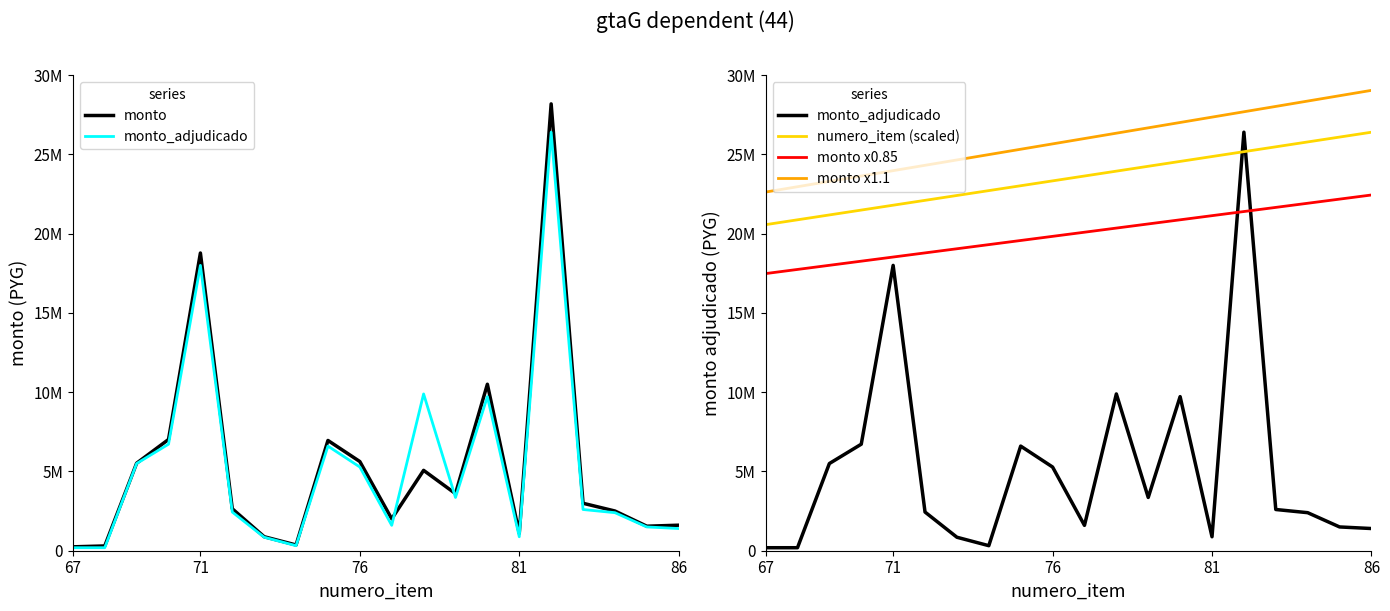

What is the minimum value shown in the chart?

189700.0